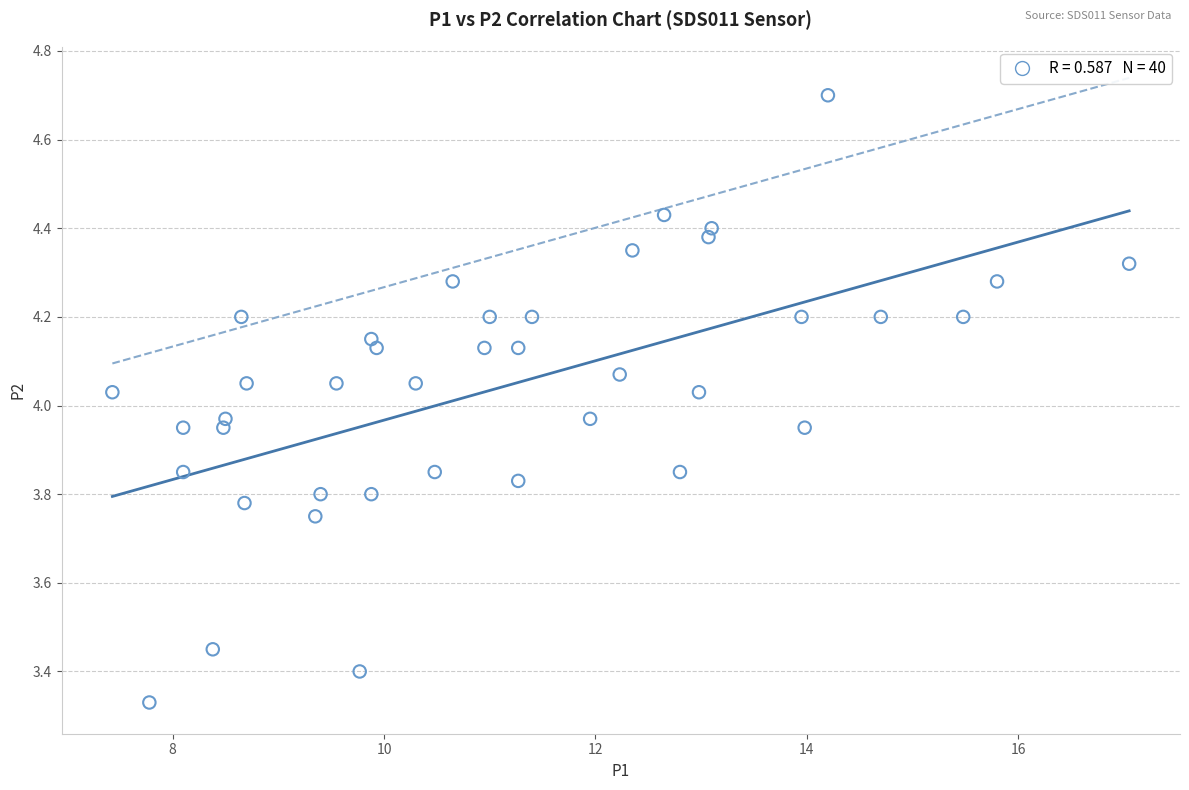

What is the range of X values (max minus min)?

9.6